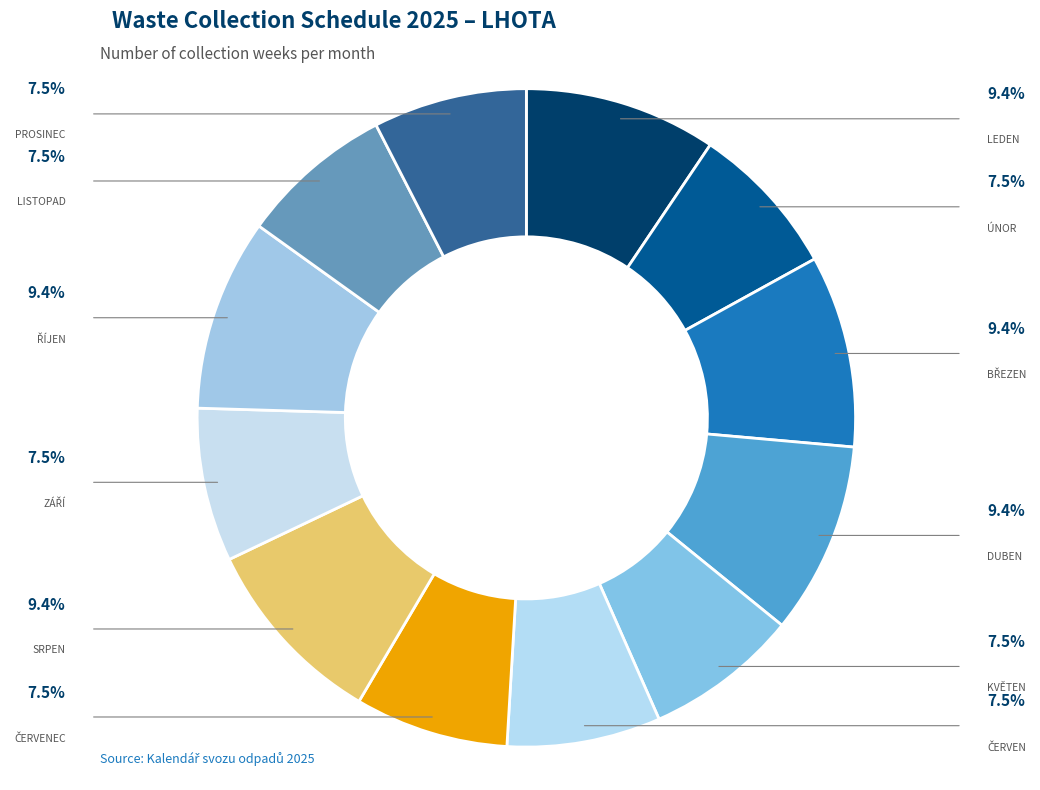

How many slices are in this pie chart?

12